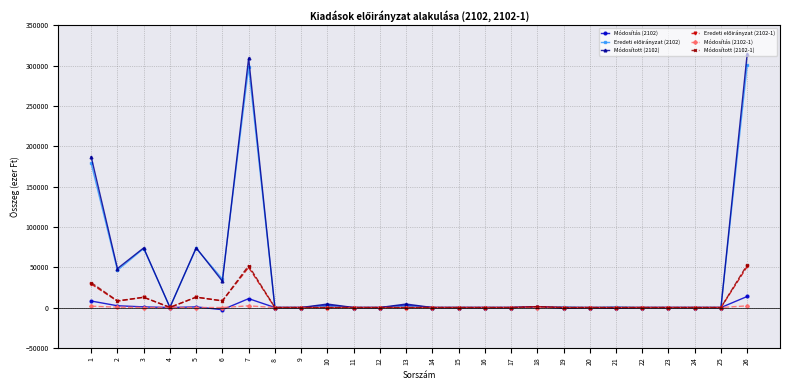

Which series has the largest range (max minus min)?

Módosított (2102)